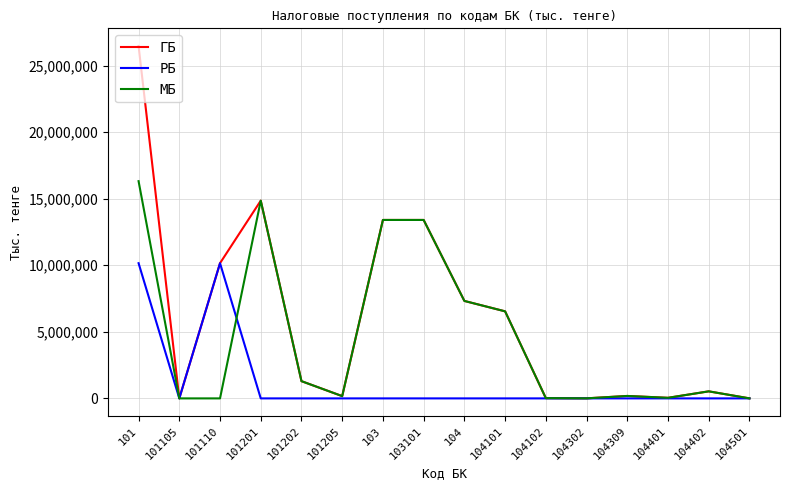

At which label does МБ reach its peak?

101